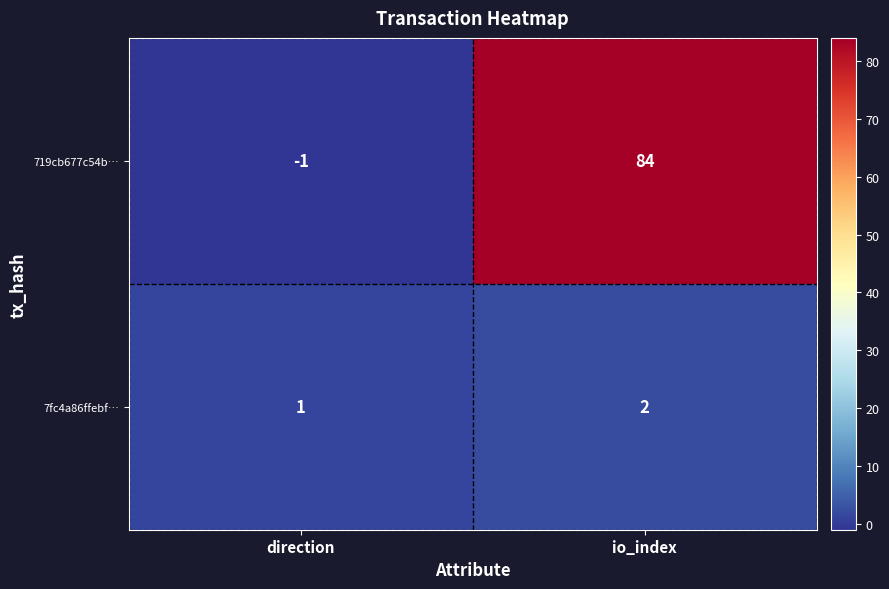

What is the sum of the 7fc4a86ffebf… values at io_index and direction?

3